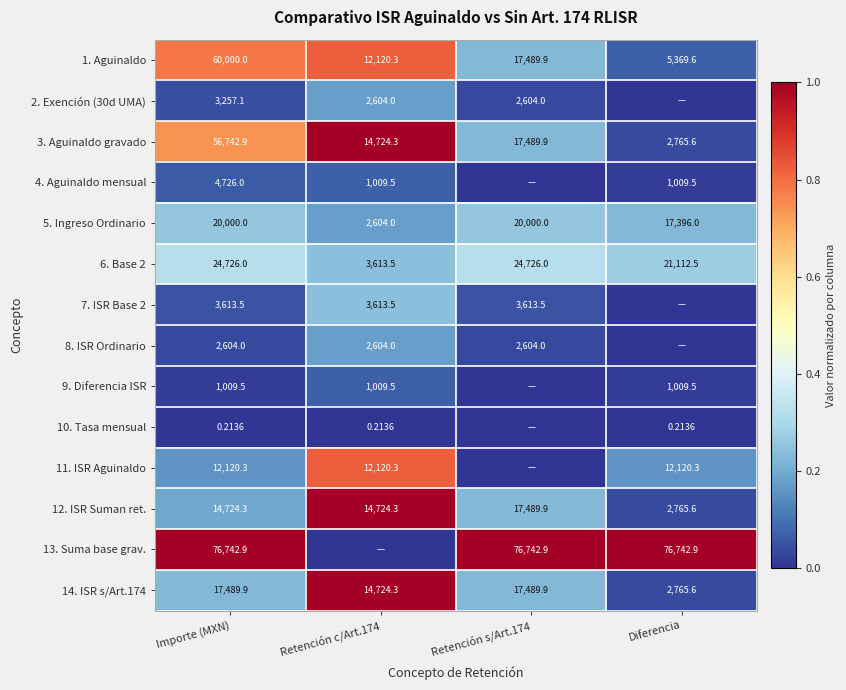

True or false: 1. Aguinaldo has a value of 0.5 at Retención c/Art.174.

False